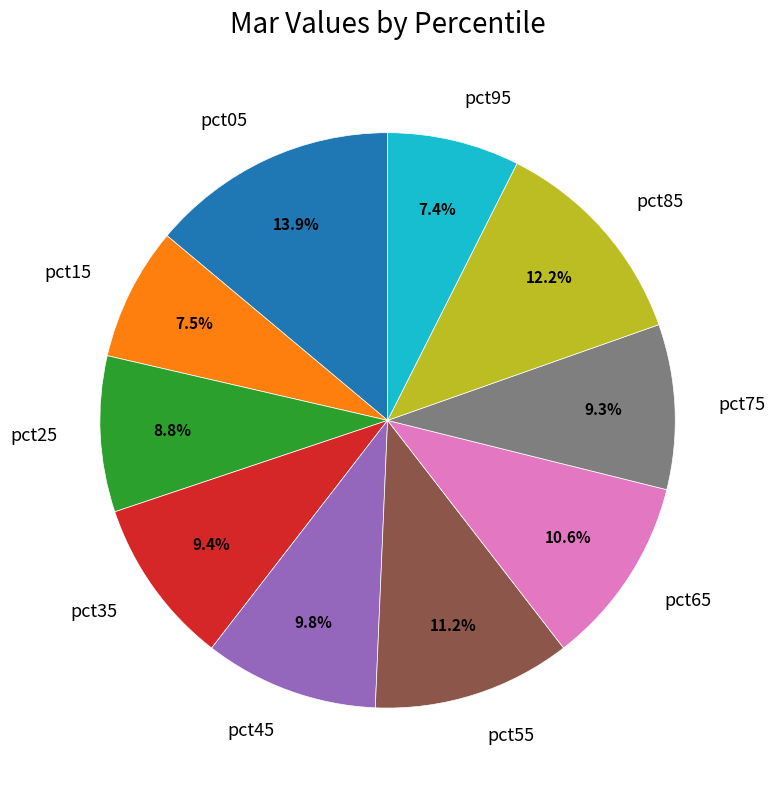

Is it true that pct95 is 18% of the pie?

False